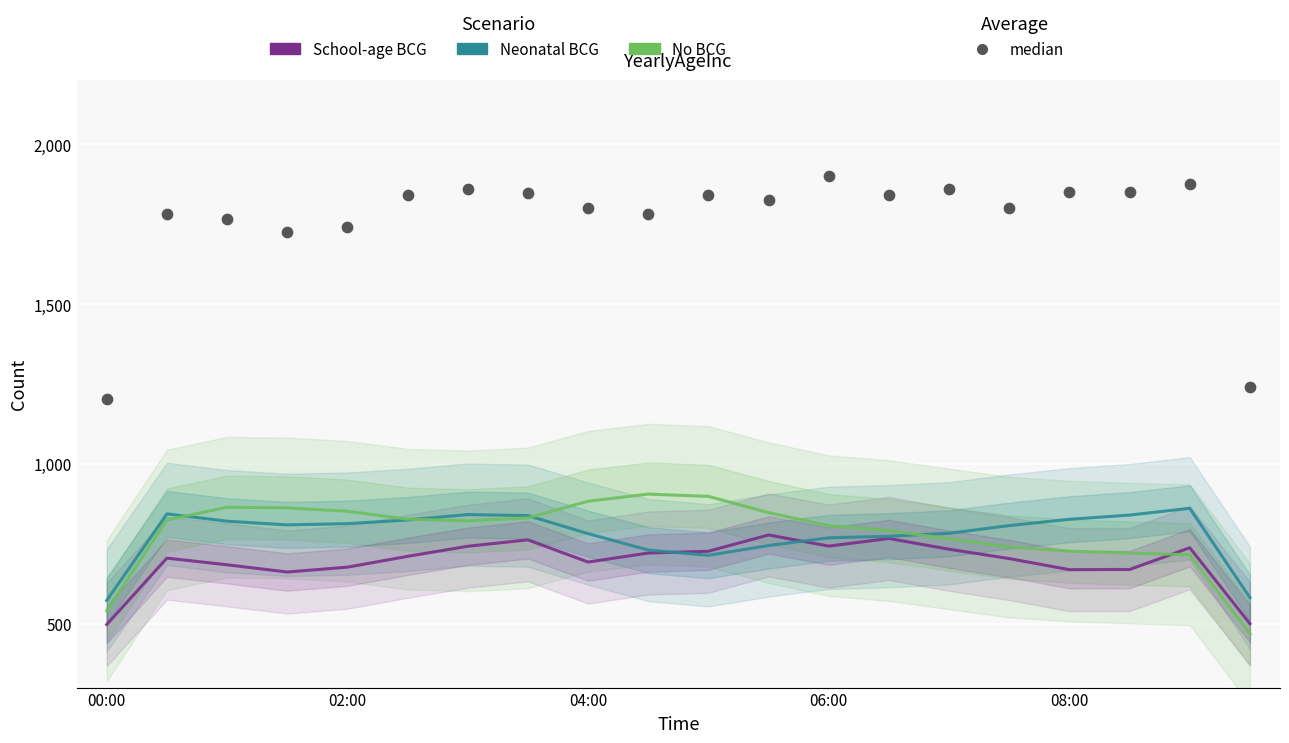

Is the value of median at 7 greater than the value of School-age BCG at 6?

Yes